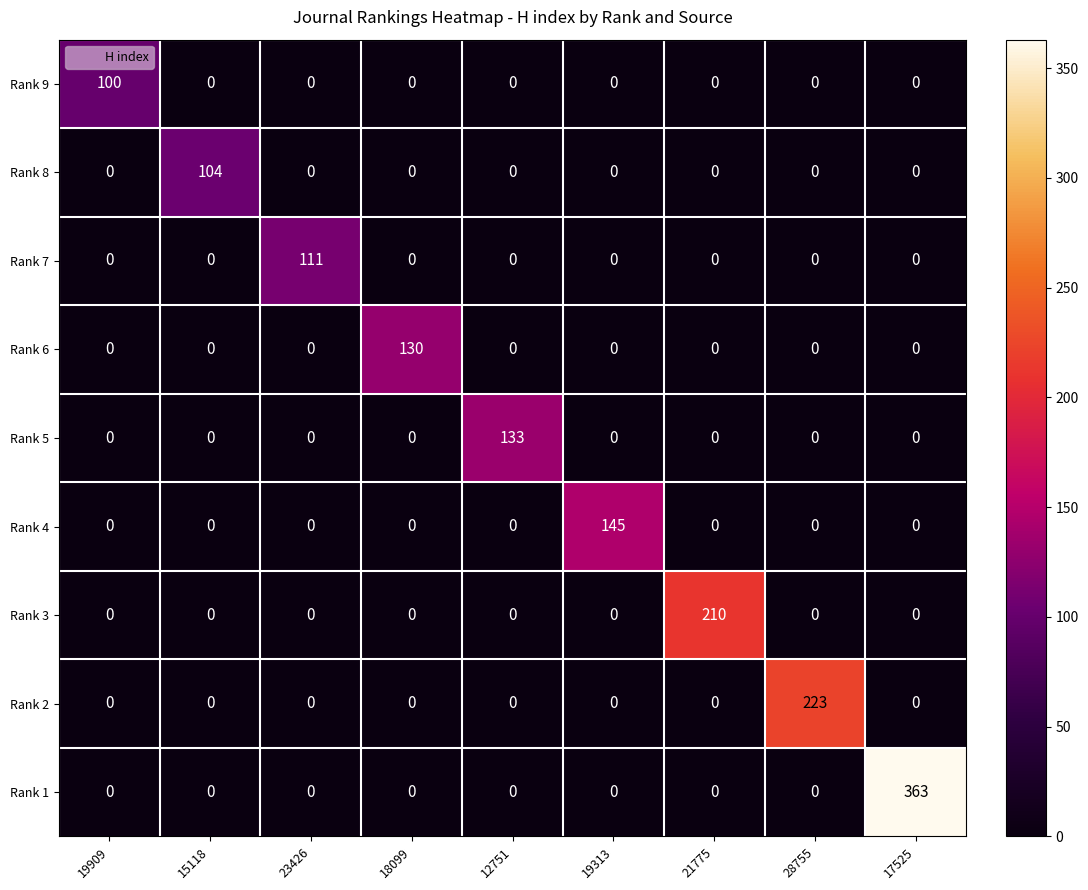

At which category is the sum across all series the highest?

17525